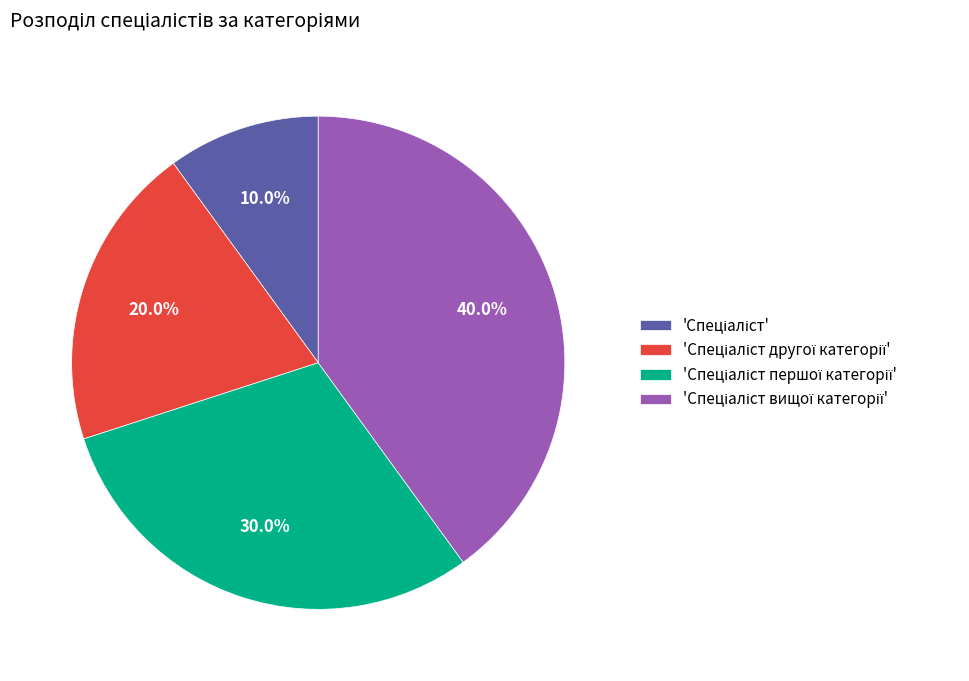

Does any single category account for the majority?

No